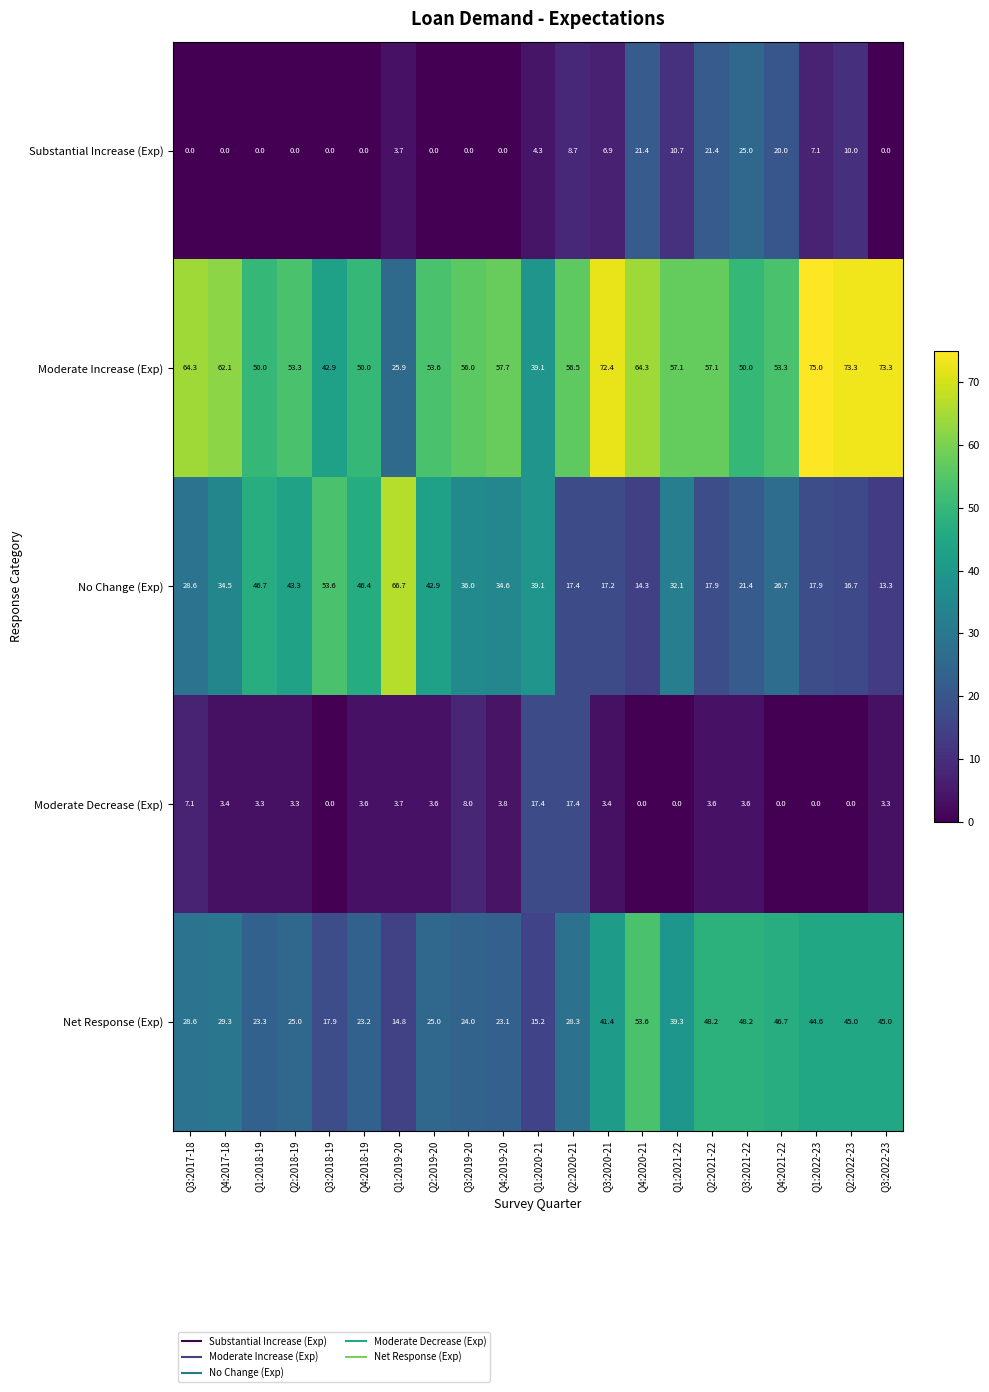

How many data points in Substantial Increase (Exp) are above 3?

11